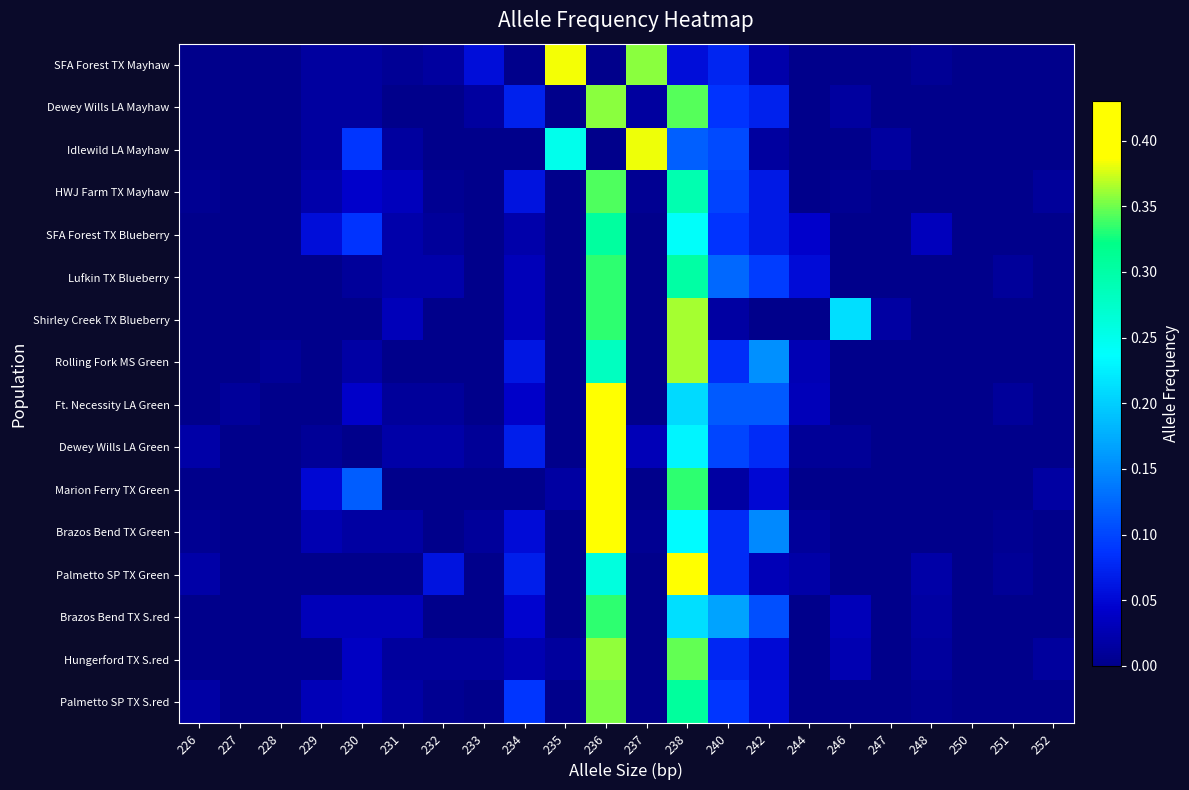

Reading left to right, list all the values displayed in this chart.

SFA Forest TX Mayhaw: 226=0.0	227=0.0	228=0.0	229=0.0	230=0.0	231=0.0	232=0.0	233=0.1	234=0.0	235=0.4	236=0.0	237=0.4	238=0.1	240=0.1	242=0.0	244=0.0	246=0.0	247=0.0	248=0.0	250=0.0	251=0.0	252=0.0
Dewey Wills LA Mayhaw: 226=0.0	227=0.0	228=0.0	229=0.0	230=0.0	231=0.0	232=0.0	233=0.0	234=0.1	235=0.0	236=0.4	237=0.0	238=0.3	240=0.1	242=0.1	244=0.0	246=0.0	247=0.0	248=0.0	250=0.0	251=0.0	252=0.0
Idlewild LA Mayhaw: 226=0.0	227=0.0	228=0.0	229=0.0	230=0.1	231=0.0	232=0.0	233=0.0	234=0.0	235=0.2	236=0.0	237=0.4	238=0.1	240=0.1	242=0.0	244=0.0	246=0.0	247=0.0	248=0.0	250=0.0	251=0.0	252=0.0
HWJ Farm TX Mayhaw: 226=0.0	227=0.0	228=0.0	229=0.0	230=0.0	231=0.0	232=0.0	233=0.0	234=0.1	235=0.0	236=0.3	237=0.0	238=0.3	240=0.1	242=0.1	244=0.0	246=0.0	247=0.0	248=0.0	250=0.0	251=0.0	252=0.0
SFA Forest TX Blueberry: 226=0.0	227=0.0	228=0.0	229=0.1	230=0.1	231=0.0	232=0.0	233=0.0	234=0.0	235=0.0	236=0.3	237=0.0	238=0.2	240=0.1	242=0.1	244=0.0	246=0.0	247=0.0	248=0.0	250=0.0	251=0.0	252=0.0
Lufkin TX Blueberry: 226=0.0	227=0.0	228=0.0	229=0.0	230=0.0	231=0.0	232=0.0	233=0.0	234=0.0	235=0.0	236=0.3	237=0.0	238=0.3	240=0.1	242=0.1	244=0.1	246=0.0	247=0.0	248=0.0	250=0.0	251=0.0	252=0.0
Shirley Creek TX Blueberry: 226=0.0	227=0.0	228=0.0	229=0.0	230=0.0	231=0.0	232=0.0	233=0.0	234=0.0	235=0.0	236=0.3	237=0.0	238=0.4	240=0.0	242=0.0	244=0.0	246=0.2	247=0.0	248=0.0	250=0.0	251=0.0	252=0.0
Rolling Fork MS Green: 226=0.0	227=0.0	228=0.0	229=0.0	230=0.0	231=0.0	232=0.0	233=0.0	234=0.1	235=0.0	236=0.3	237=0.0	238=0.4	240=0.1	242=0.2	244=0.0	246=0.0	247=0.0	248=0.0	250=0.0	251=0.0	252=0.0
Ft. Necessity LA Green: 226=0.0	227=0.0	228=0.0	229=0.0	230=0.0	231=0.0	232=0.0	233=0.0	234=0.0	235=0.0	236=0.4	237=0.0	238=0.2	240=0.1	242=0.1	244=0.0	246=0.0	247=0.0	248=0.0	250=0.0	251=0.0	252=0.0
Dewey Wills LA Green: 226=0.0	227=0.0	228=0.0	229=0.0	230=0.0	231=0.0	232=0.0	233=0.0	234=0.1	235=0.0	236=0.4	237=0.0	238=0.2	240=0.1	242=0.1	244=0.0	246=0.0	247=0.0	248=0.0	250=0.0	251=0.0	252=0.0
Marion Ferry TX Green: 226=0.0	227=0.0	228=0.0	229=0.1	230=0.1	231=0.0	232=0.0	233=0.0	234=0.0	235=0.0	236=0.4	237=0.0	238=0.3	240=0.0	242=0.1	244=0.0	246=0.0	247=0.0	248=0.0	250=0.0	251=0.0	252=0.0
Brazos Bend TX Green: 226=0.0	227=0.0	228=0.0	229=0.0	230=0.0	231=0.0	232=0.0	233=0.0	234=0.1	235=0.0	236=0.4	237=0.0	238=0.2	240=0.1	242=0.1	244=0.0	246=0.0	247=0.0	248=0.0	250=0.0	251=0.0	252=0.0
Palmetto SP TX Green: 226=0.0	227=0.0	228=0.0	229=0.0	230=0.0	231=0.0	232=0.1	233=0.0	234=0.1	235=0.0	236=0.3	237=0.0	238=0.4	240=0.1	242=0.0	244=0.0	246=0.0	247=0.0	248=0.0	250=0.0	251=0.0	252=0.0
Brazos Bend TX S.red: 226=0.0	227=0.0	228=0.0	229=0.0	230=0.0	231=0.0	232=0.0	233=0.0	234=0.0	235=0.0	236=0.3	237=0.0	238=0.2	240=0.2	242=0.1	244=0.0	246=0.0	247=0.0	248=0.0	250=0.0	251=0.0	252=0.0
Hungerford TX S.red: 226=0.0	227=0.0	228=0.0	229=0.0	230=0.0	231=0.0	232=0.0	233=0.0	234=0.0	235=0.0	236=0.4	237=0.0	238=0.3	240=0.1	242=0.1	244=0.0	246=0.0	247=0.0	248=0.0	250=0.0	251=0.0	252=0.0
Palmetto SP TX S.red: 226=0.0	227=0.0	228=0.0	229=0.0	230=0.0	231=0.0	232=0.0	233=0.0	234=0.1	235=0.0	236=0.4	237=0.0	238=0.3	240=0.1	242=0.1	244=0.0	246=0.0	247=0.0	248=0.0	250=0.0	251=0.0	252=0.0